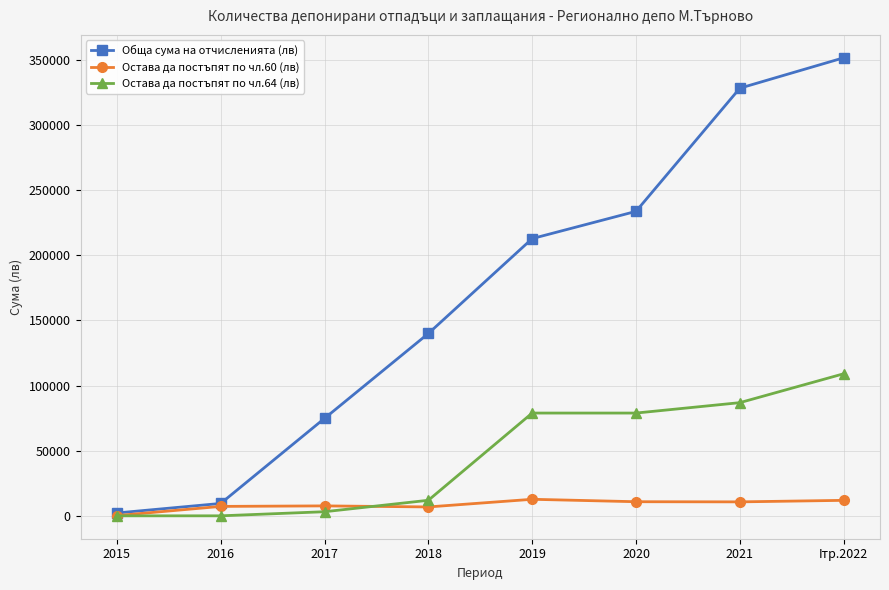

What is the label of the 4th point from the left?

2018